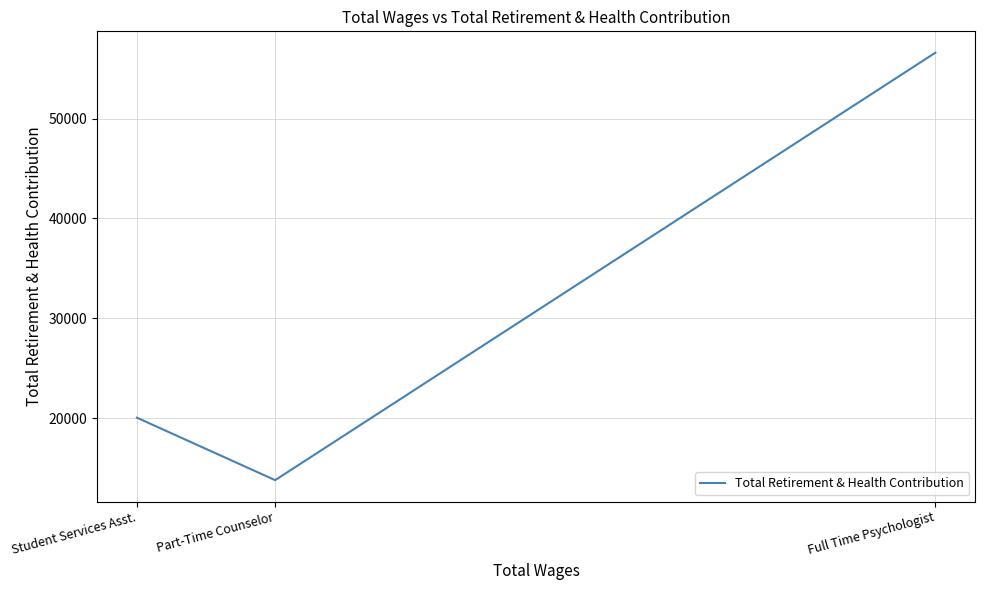

How many values are below 20047?

1